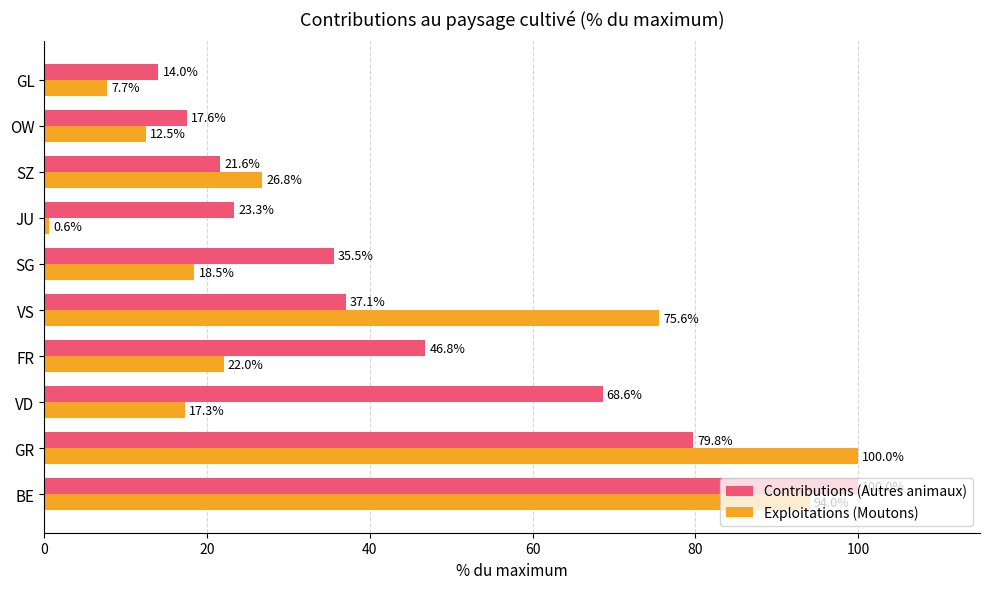

Which series changed the most between BE and SZ?

Contributions (Autres animaux)